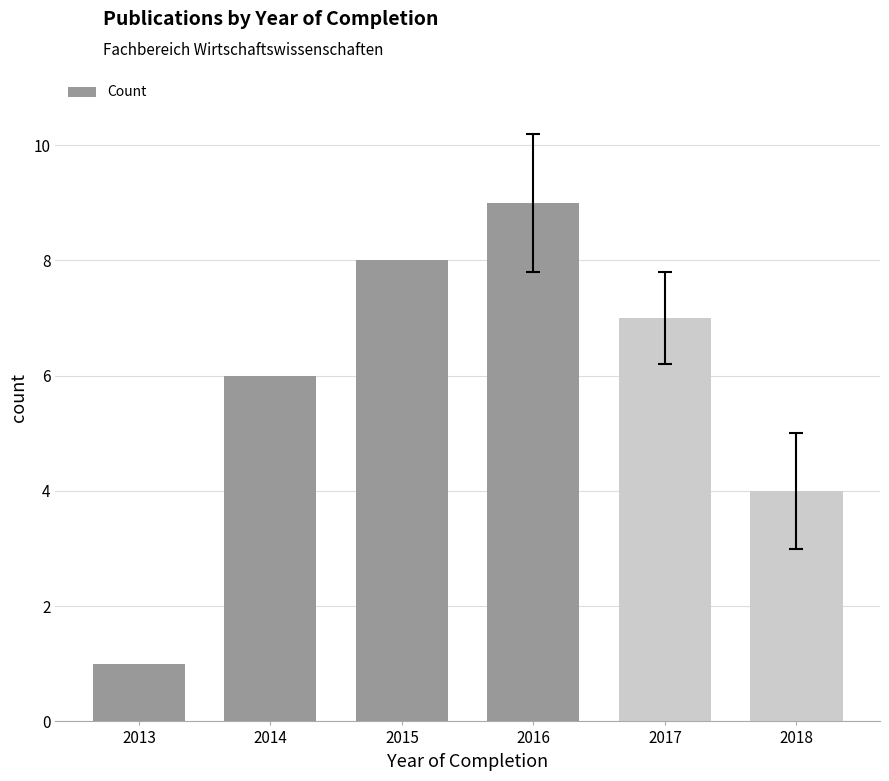

List the labels in order of value, smallest first.

2013, 2018, 2014, 2017, 2015, 2016